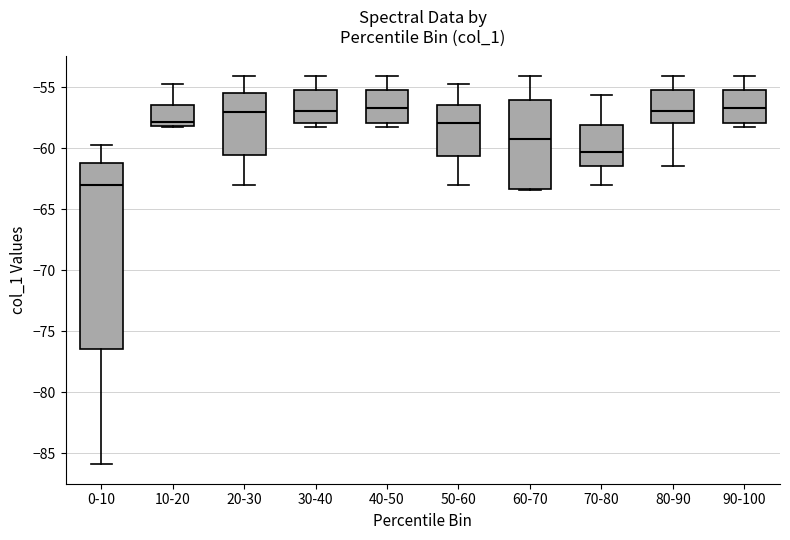

Reading left to right, transcribe this box plot: for each box, give where its median line is, the range the box spans, and where its two whiskers end, as read against the y-axis. The values are not printed on the chart, so give them approximately, as read against the axis.

0-10: median -63.0, box -76.5 to -61.0, whiskers -86.0 to -59.5
10-20: median -58.0 (just above the box's lower edge), box -58.0 to -56.5, whiskers -58.0 to -54.5
20-30: median -57.0, box -60.5 to -55.5, whiskers -63.0 to -54.0
30-40: median -57.0, box -58.0 to -55.0, whiskers -58.0 (just below the box's lower edge) to -54.0
40-50: median -56.5, box -58.0 to -55.0, whiskers -58.0 (just below the box's lower edge) to -54.0
50-60: median -58.0, box -60.5 to -56.5, whiskers -63.0 to -54.5
60-70: median -59.0, box -63.5 to -56.0, whiskers -63.5 to -54.0
70-80: median -60.5, box -61.5 to -58.0, whiskers -63.0 to -55.5
80-90: median -57.0, box -58.0 to -55.0, whiskers -61.5 to -54.0
90-100: median -56.5, box -58.0 to -55.0, whiskers -58.0 (just below the box's lower edge) to -54.0